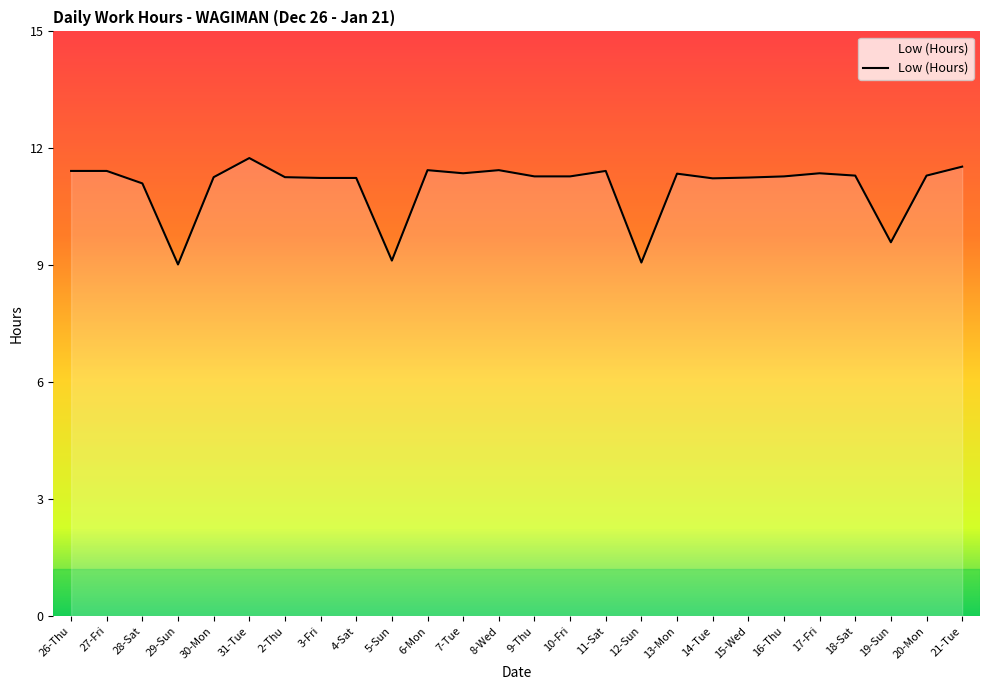

True or false: the data shows 11.4 at 6-Mon.

True